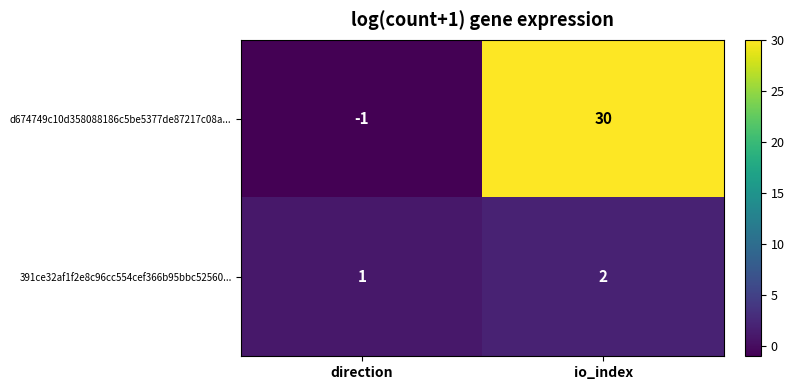

Where is 391ce32af1f2e8c96cc554cef366b95bbc52560... nearest to the value 1?

direction